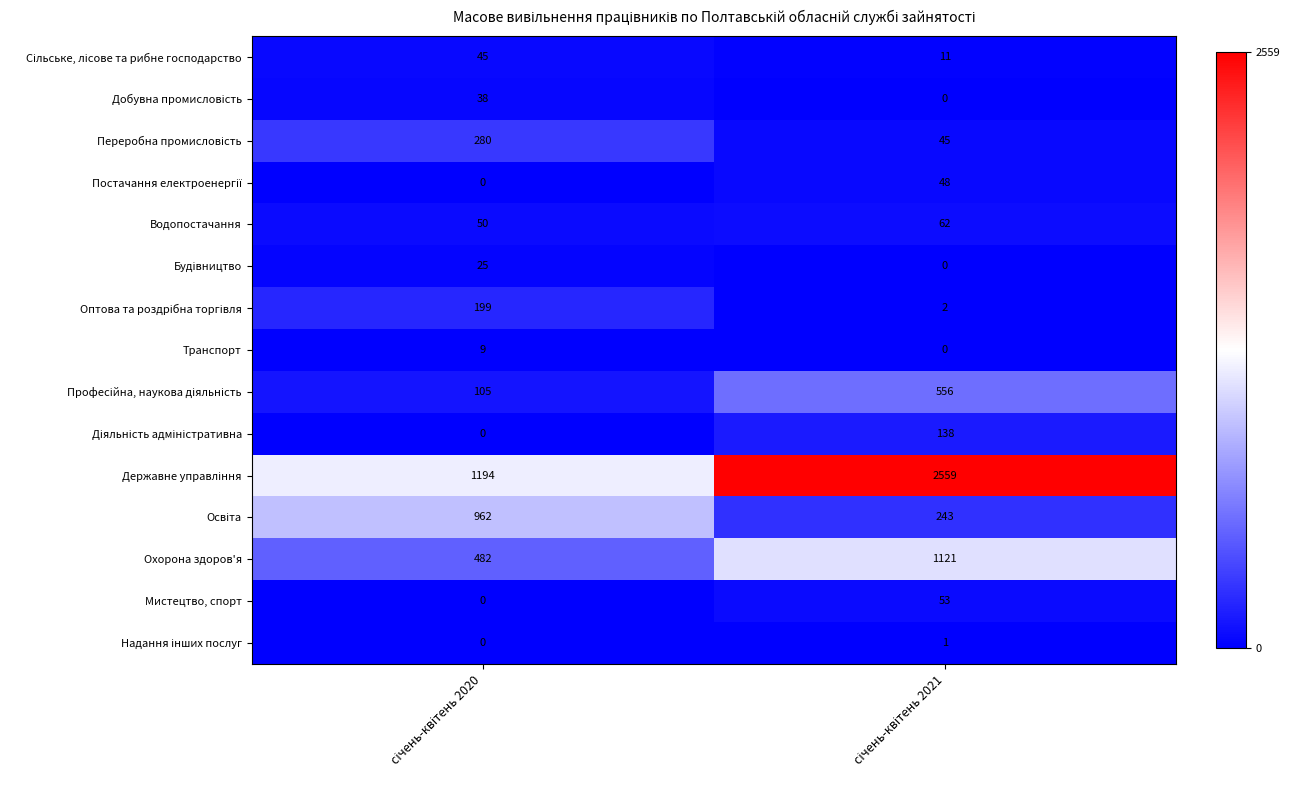

What is the maximum value shown in the chart?

2559